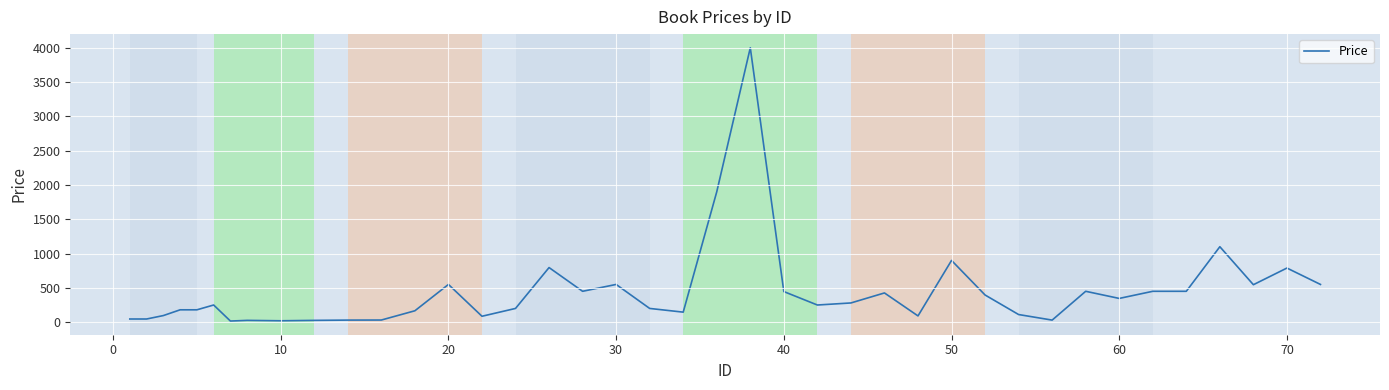

What is the difference between the maximum and minimum values?

3985